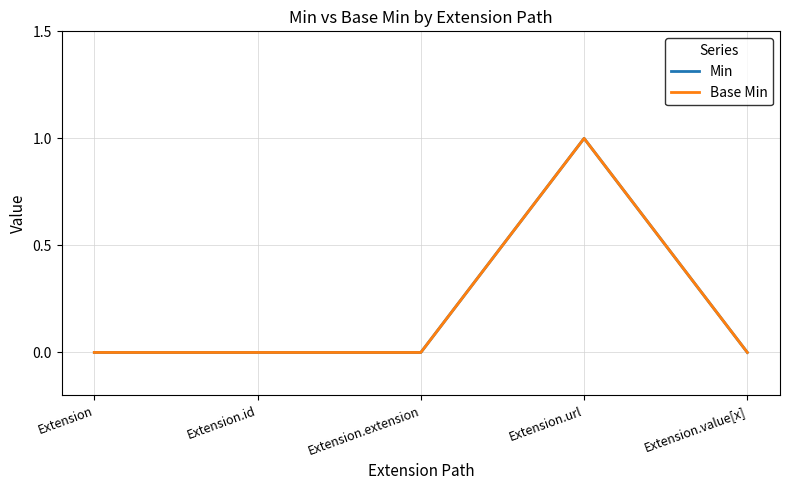

Is this an area chart (filled region under the line)?

No